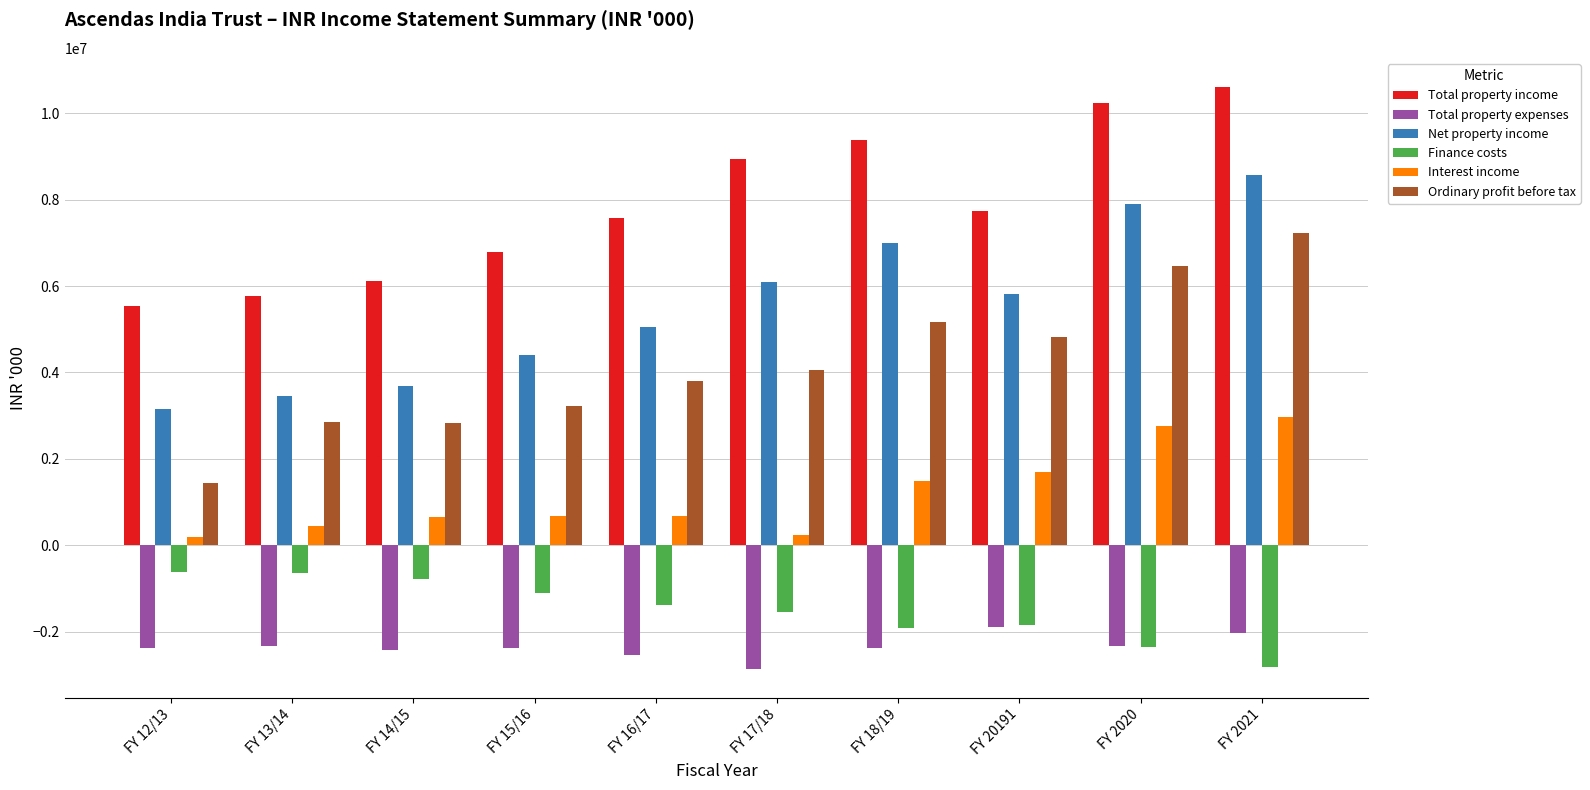

What is the maximum value shown in the chart?

10612705